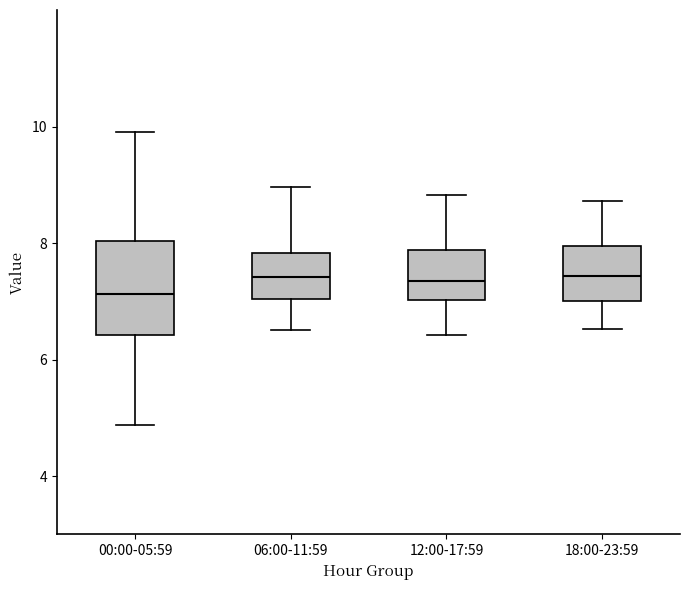

Which box has the lowest median line?

00:00-05:59